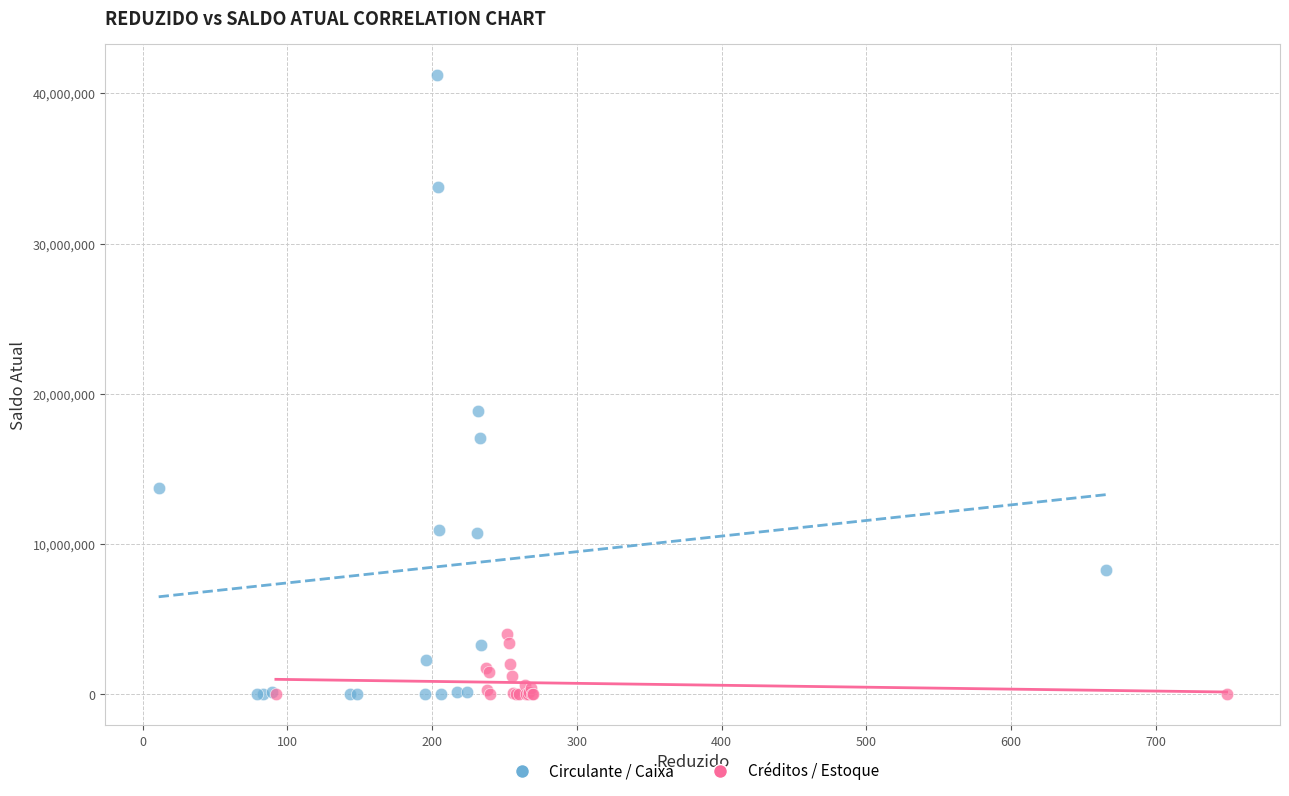

Which series contains the highest Y value?

Circulante / Caixa